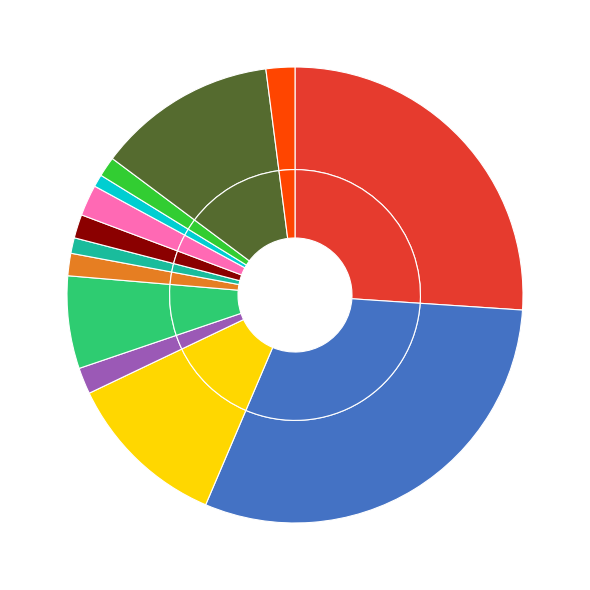

Approximately how many times larger is the value at 400-COMMERCIAL - VACANT LAND compared to 340-MANUFACTURING AND ASSEMBLY, LIGHT?

0.1